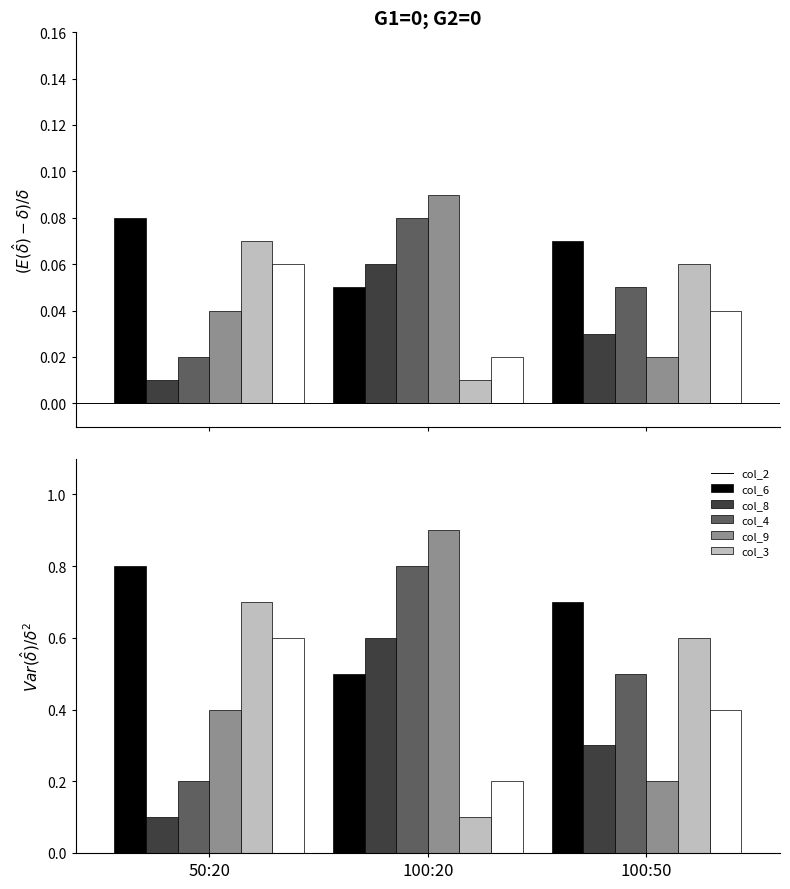

What is the greatest value displayed?

0.9